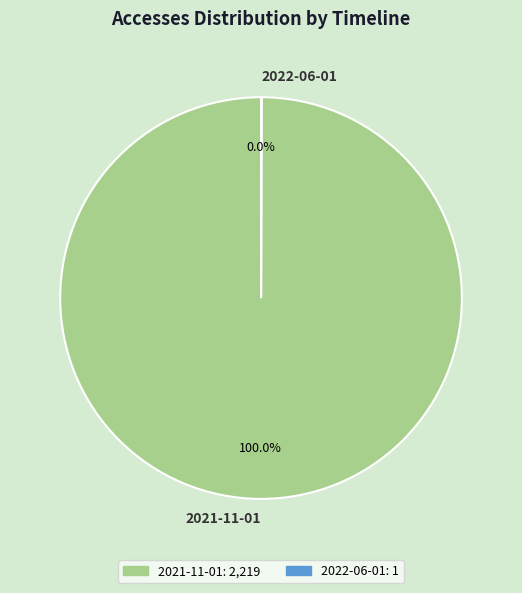

To the nearest percent, what is the difference between the largest and smallest slice percentages?

100%